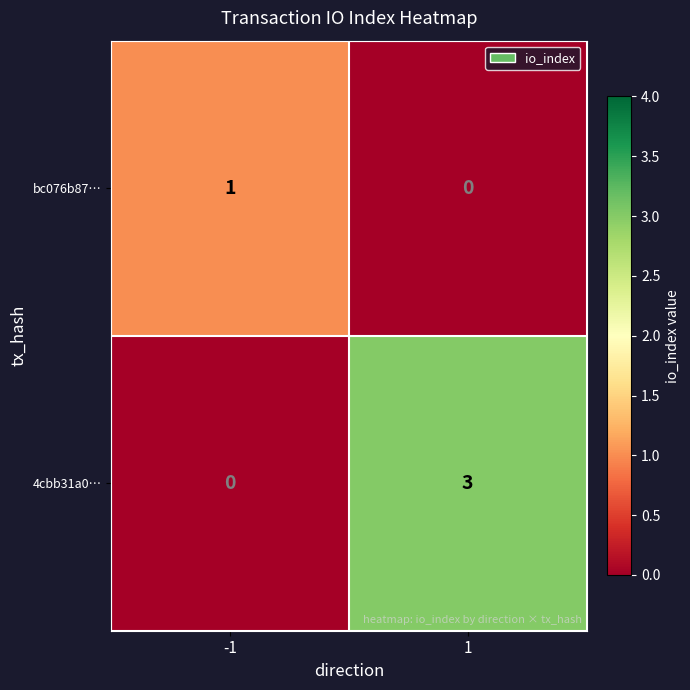

The value of bc076b87… at 1 is 0. True or false?

True